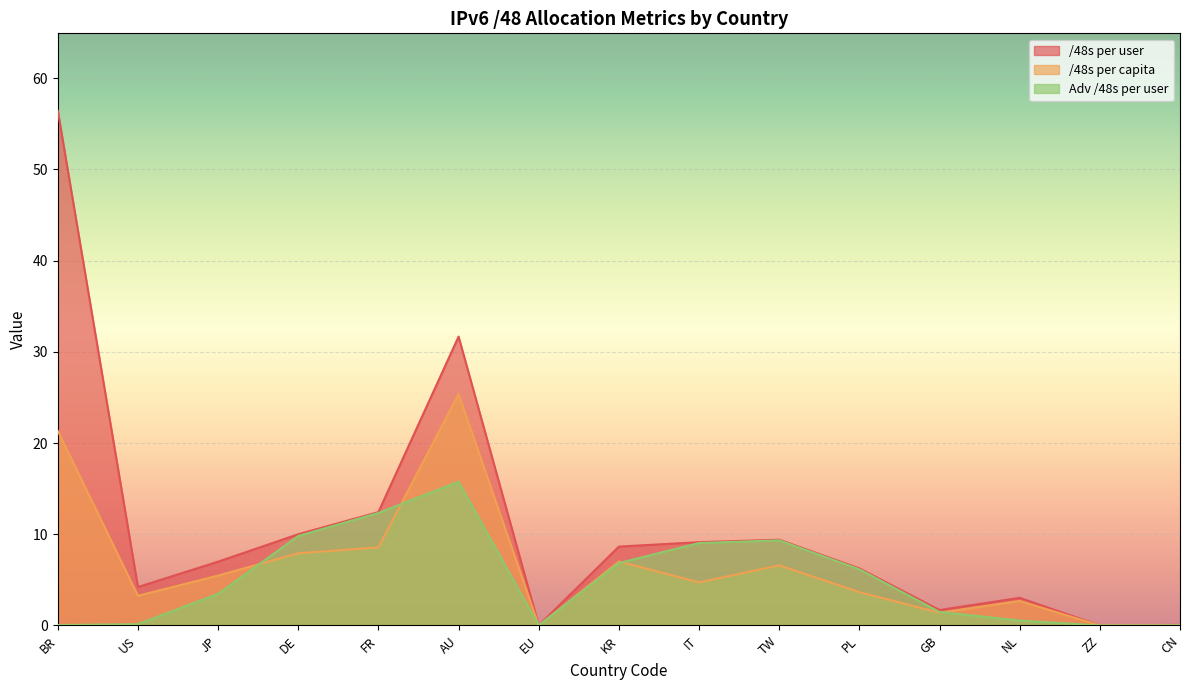

True or false: Adv /48s per user and /48s per capita intersect in this chart.

True